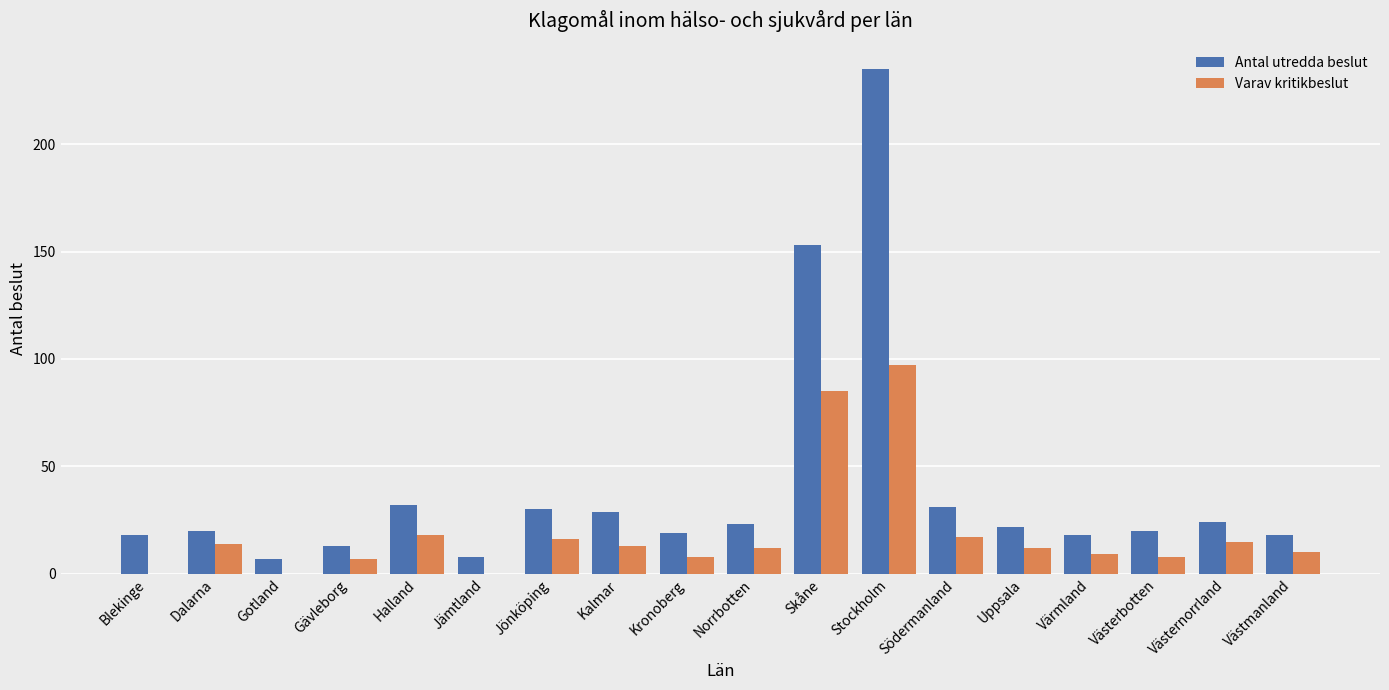

Is the value of Varav kritikbeslut at Dalarna greater than the value of Antal utredda beslut at Södermanland?

No